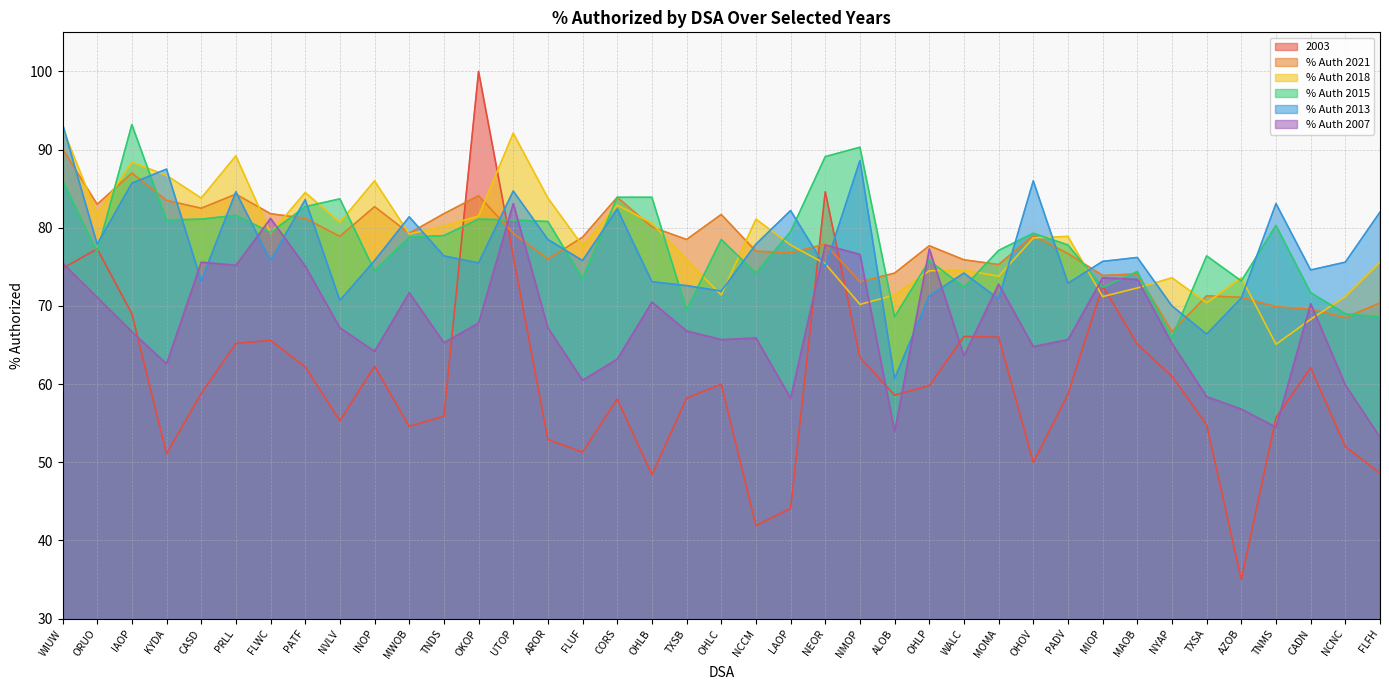

Is the value of 2003 at OHLC greater than the value of % Auth 2007 at PRLL?

No